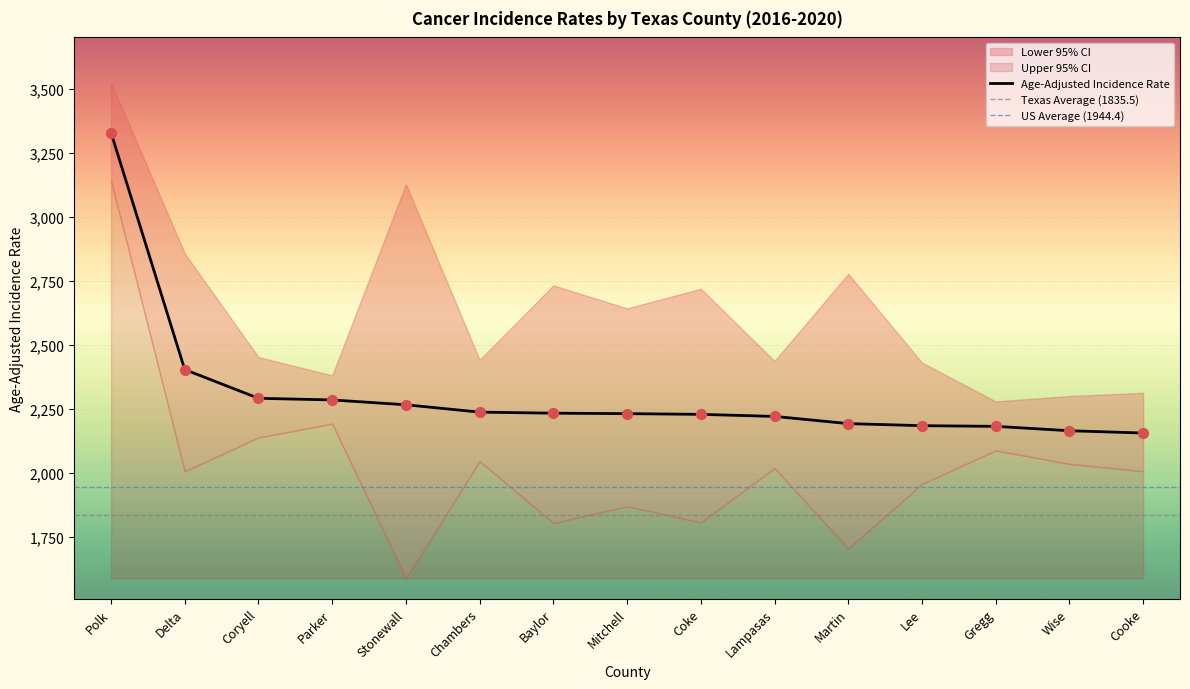

Which series contains the highest Y value?

Upper 95% CI